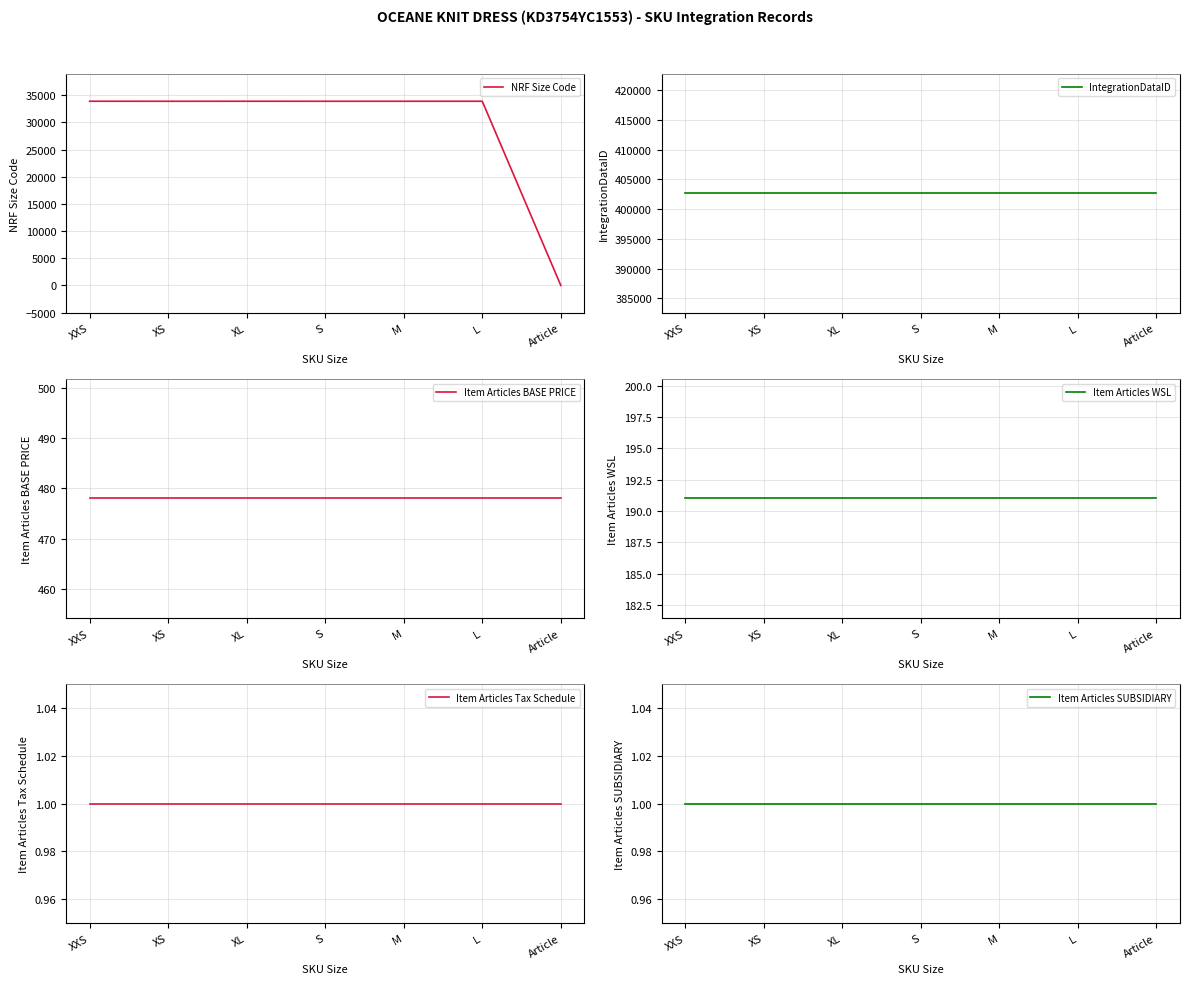

True or false: Item Articles BASE PRICE has more than 1 points higher than both neighbors.

False